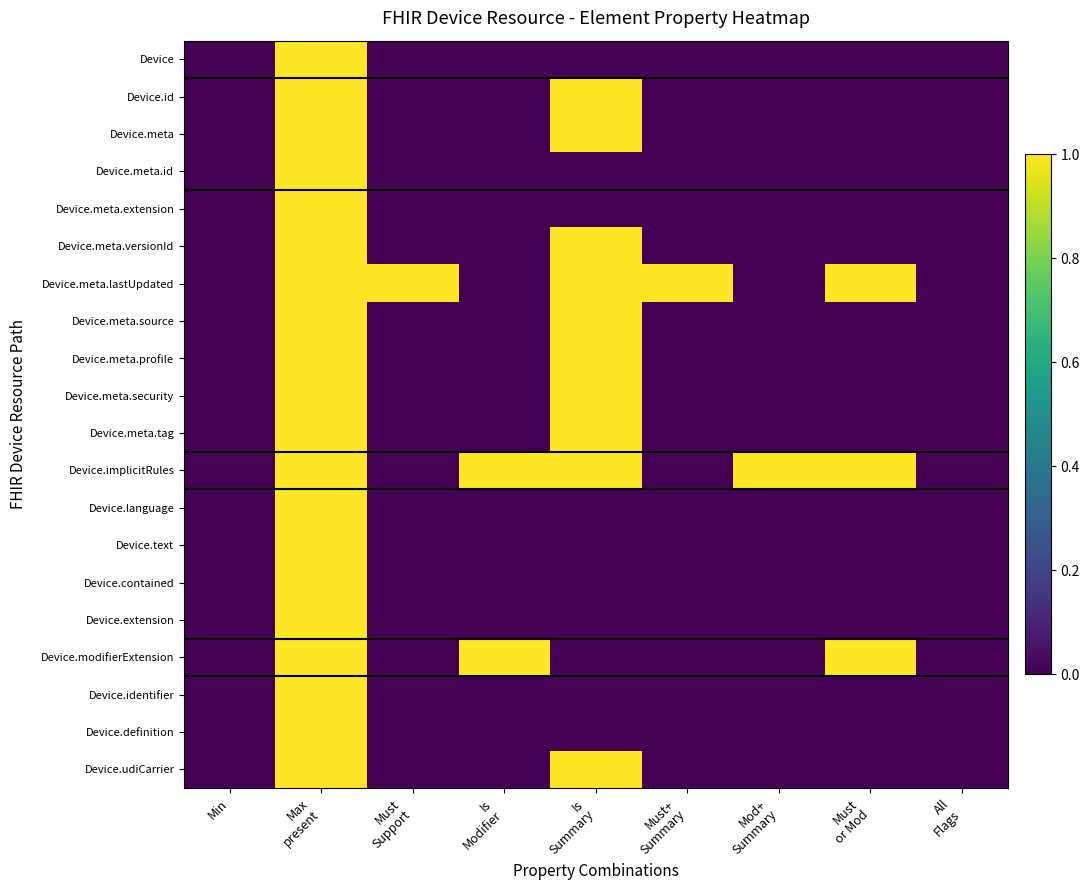

Reading left to right, what are all the values shown in this chart?

Device: Min=0	Max
present=1	Must
Support=0	Is
Modifier=0	Is
Summary=0	Must+
Summary=0	Mod+
Summary=0	Must
or Mod=0	All
Flags=0
Device.id: Min=0	Max
present=1	Must
Support=0	Is
Modifier=0	Is
Summary=1	Must+
Summary=0	Mod+
Summary=0	Must
or Mod=0	All
Flags=0
Device.meta: Min=0	Max
present=1	Must
Support=0	Is
Modifier=0	Is
Summary=1	Must+
Summary=0	Mod+
Summary=0	Must
or Mod=0	All
Flags=0
Device.meta.id: Min=0	Max
present=1	Must
Support=0	Is
Modifier=0	Is
Summary=0	Must+
Summary=0	Mod+
Summary=0	Must
or Mod=0	All
Flags=0
Device.meta.extension: Min=0	Max
present=1	Must
Support=0	Is
Modifier=0	Is
Summary=0	Must+
Summary=0	Mod+
Summary=0	Must
or Mod=0	All
Flags=0
Device.meta.versionId: Min=0	Max
present=1	Must
Support=0	Is
Modifier=0	Is
Summary=1	Must+
Summary=0	Mod+
Summary=0	Must
or Mod=0	All
Flags=0
Device.meta.lastUpdated: Min=0	Max
present=1	Must
Support=1	Is
Modifier=0	Is
Summary=1	Must+
Summary=1	Mod+
Summary=0	Must
or Mod=1	All
Flags=0
Device.meta.source: Min=0	Max
present=1	Must
Support=0	Is
Modifier=0	Is
Summary=1	Must+
Summary=0	Mod+
Summary=0	Must
or Mod=0	All
Flags=0
Device.meta.profile: Min=0	Max
present=1	Must
Support=0	Is
Modifier=0	Is
Summary=1	Must+
Summary=0	Mod+
Summary=0	Must
or Mod=0	All
Flags=0
Device.meta.security: Min=0	Max
present=1	Must
Support=0	Is
Modifier=0	Is
Summary=1	Must+
Summary=0	Mod+
Summary=0	Must
or Mod=0	All
Flags=0
Device.meta.tag: Min=0	Max
present=1	Must
Support=0	Is
Modifier=0	Is
Summary=1	Must+
Summary=0	Mod+
Summary=0	Must
or Mod=0	All
Flags=0
Device.implicitRules: Min=0	Max
present=1	Must
Support=0	Is
Modifier=1	Is
Summary=1	Must+
Summary=0	Mod+
Summary=1	Must
or Mod=1	All
Flags=0
Device.language: Min=0	Max
present=1	Must
Support=0	Is
Modifier=0	Is
Summary=0	Must+
Summary=0	Mod+
Summary=0	Must
or Mod=0	All
Flags=0
Device.text: Min=0	Max
present=1	Must
Support=0	Is
Modifier=0	Is
Summary=0	Must+
Summary=0	Mod+
Summary=0	Must
or Mod=0	All
Flags=0
Device.contained: Min=0	Max
present=1	Must
Support=0	Is
Modifier=0	Is
Summary=0	Must+
Summary=0	Mod+
Summary=0	Must
or Mod=0	All
Flags=0
Device.extension: Min=0	Max
present=1	Must
Support=0	Is
Modifier=0	Is
Summary=0	Must+
Summary=0	Mod+
Summary=0	Must
or Mod=0	All
Flags=0
Device.modifierExtension: Min=0	Max
present=1	Must
Support=0	Is
Modifier=1	Is
Summary=0	Must+
Summary=0	Mod+
Summary=0	Must
or Mod=1	All
Flags=0
Device.identifier: Min=0	Max
present=1	Must
Support=0	Is
Modifier=0	Is
Summary=0	Must+
Summary=0	Mod+
Summary=0	Must
or Mod=0	All
Flags=0
Device.definition: Min=0	Max
present=1	Must
Support=0	Is
Modifier=0	Is
Summary=0	Must+
Summary=0	Mod+
Summary=0	Must
or Mod=0	All
Flags=0
Device.udiCarrier: Min=0	Max
present=1	Must
Support=0	Is
Modifier=0	Is
Summary=1	Must+
Summary=0	Mod+
Summary=0	Must
or Mod=0	All
Flags=0